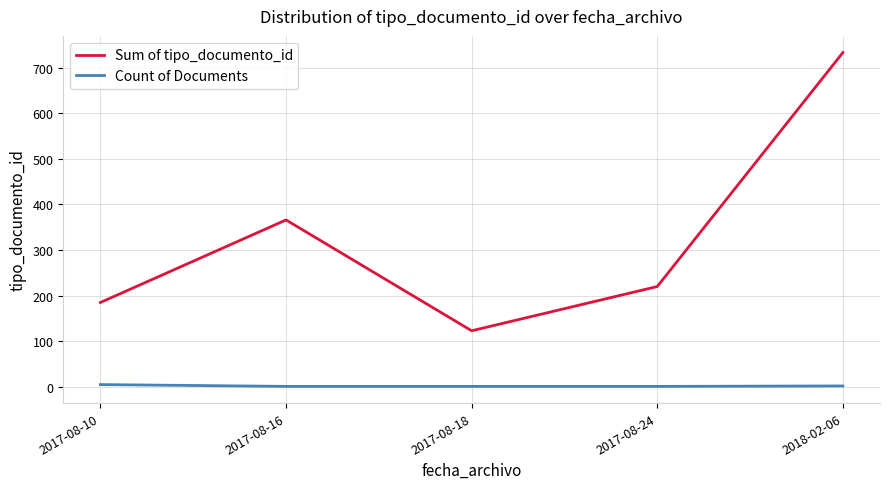

What is the difference between the second highest and second lowest values in the Sum of tipo_documento_id series?

181